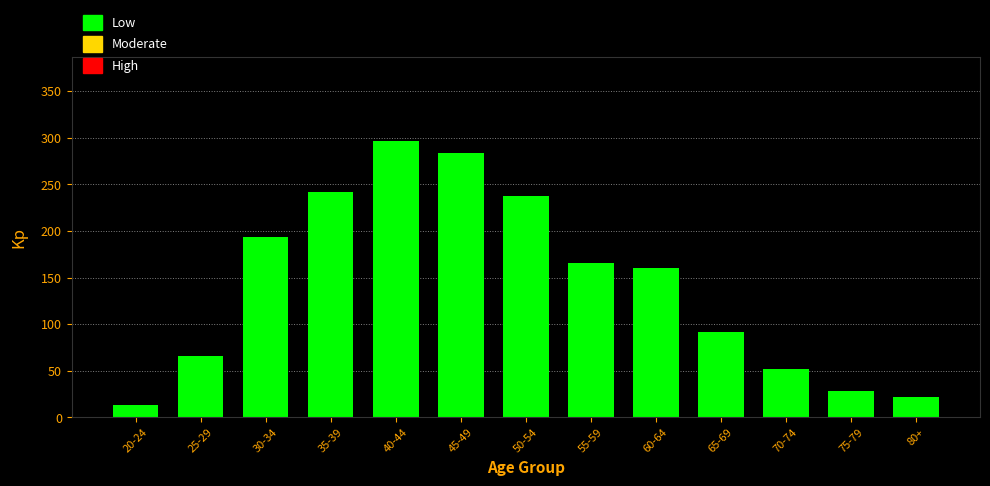

Reading left to right, what are all the values shown in this chart?

13	66	194	242	297	284	237	166	160	92	52	28	22